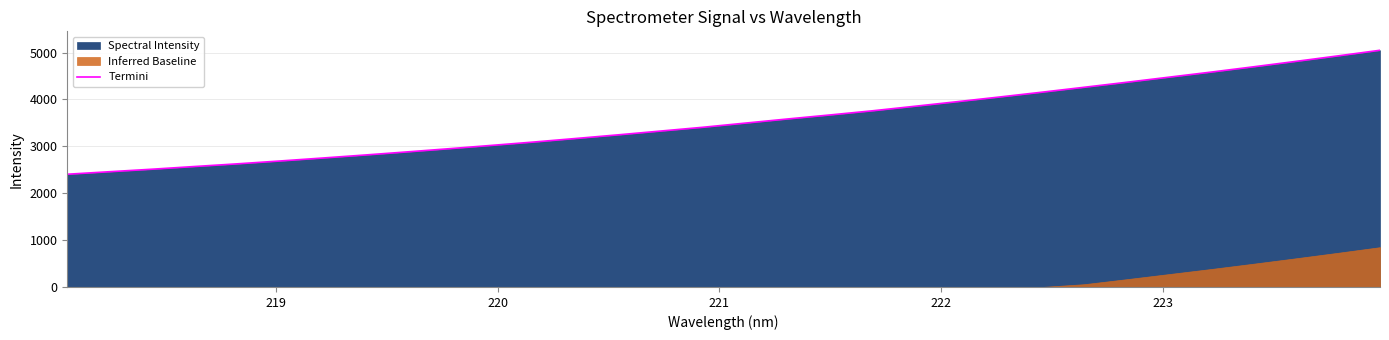

What is the maximum value for Termini?

5049.2